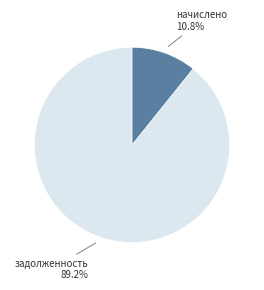

Does any single category account for the majority?

Yes